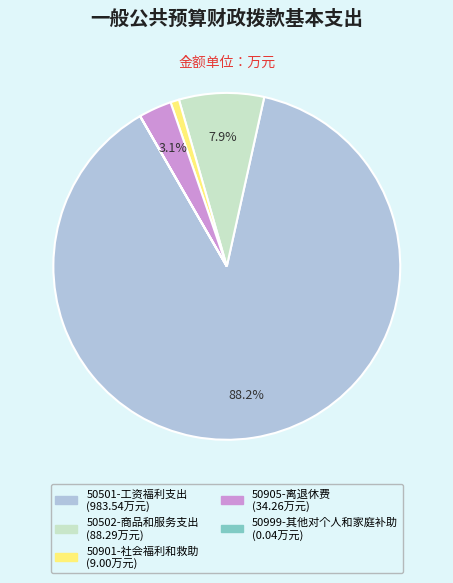

What is the largest slice in the pie chart?

50501-工资福利支出